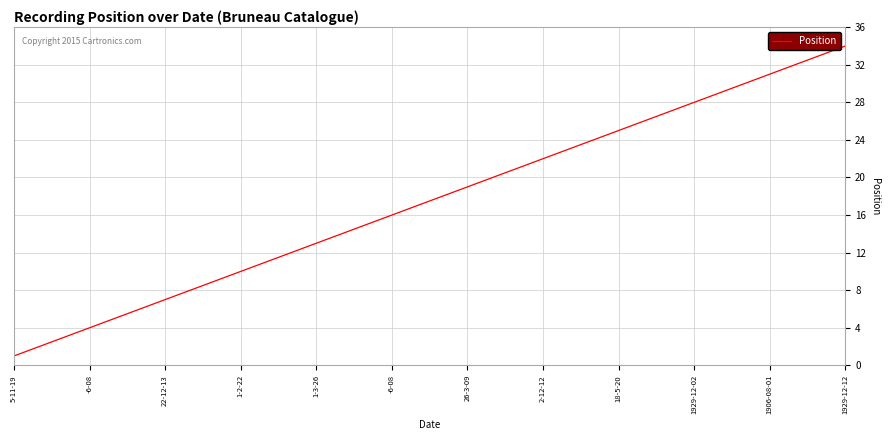

Reading right to left, extract all data points from this chart.

34	33	32	31	30	29	28	27	26	25	24	23	22	21	20	19	18	17	16	15	14	13	12	11	10	9	8	7	6	5	4	3	2	1